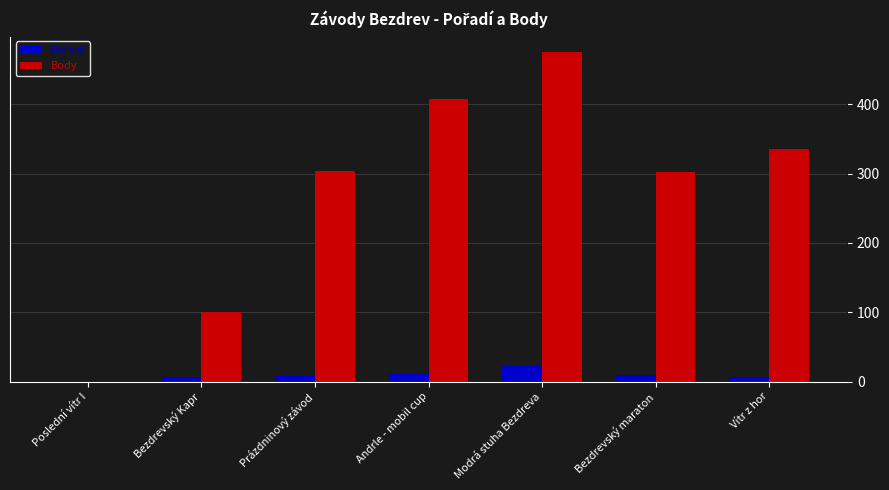

Which series has the largest total across all categories?

Body